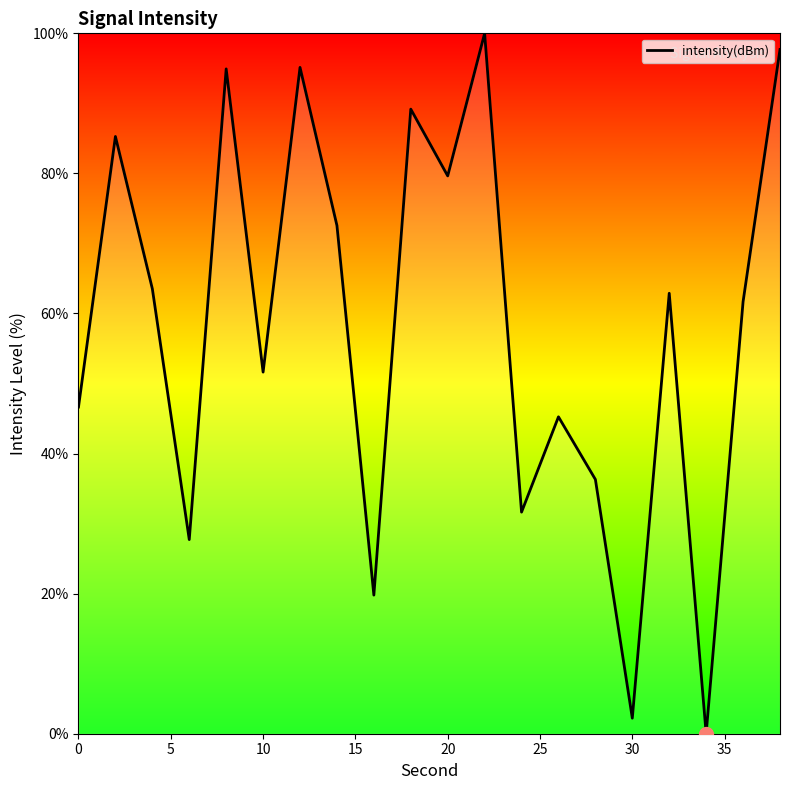

What is the greatest value displayed?

100.0